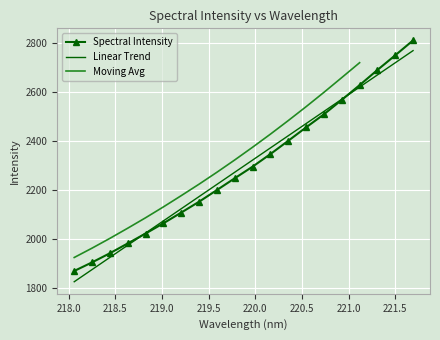

List the labels in order of value, largest first.

221.6902, 221.4993, 221.3083, 221.1174, 220.9264, 220.7354, 220.5444, 220.3533, 220.1623, 219.9712, 219.7801, 219.589, 219.3979, 219.2067, 219.0156, 218.8244, 218.6332, 218.442, 218.2508, 218.0596